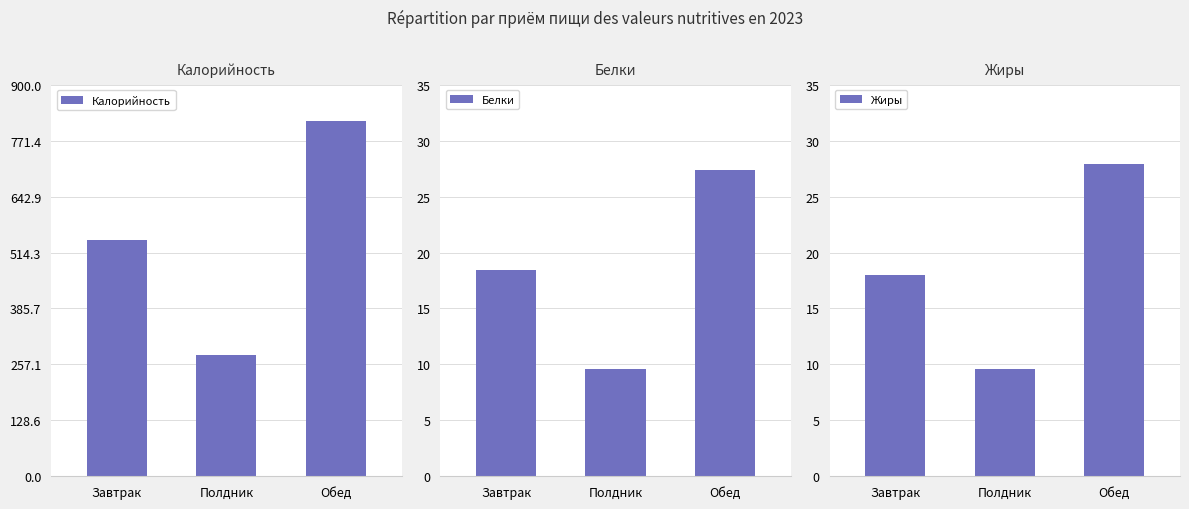

What is the value of the Жиры bar at the 3rd from the left?

27.9